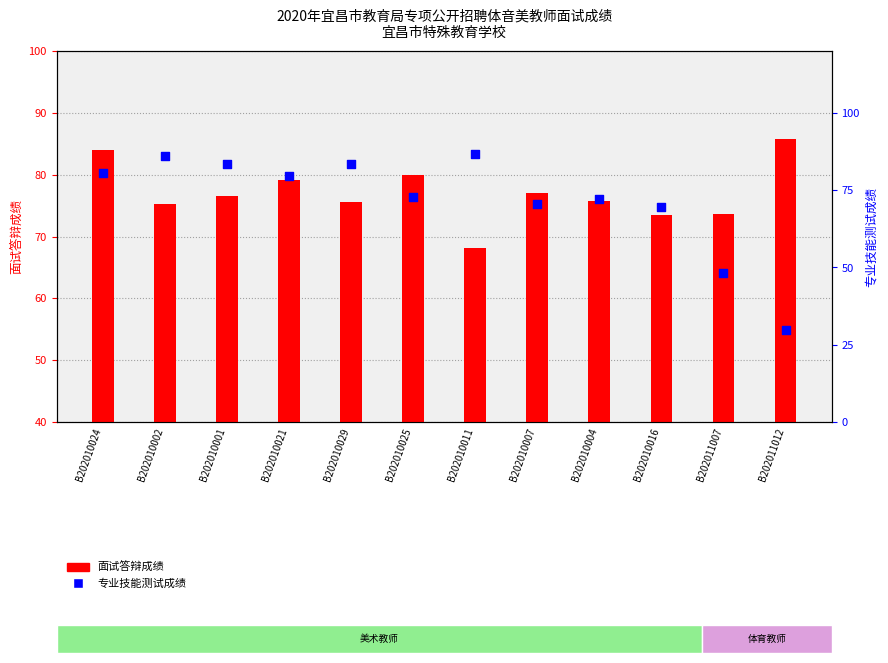

Which series has the largest total across all categories?

面试答辩成绩